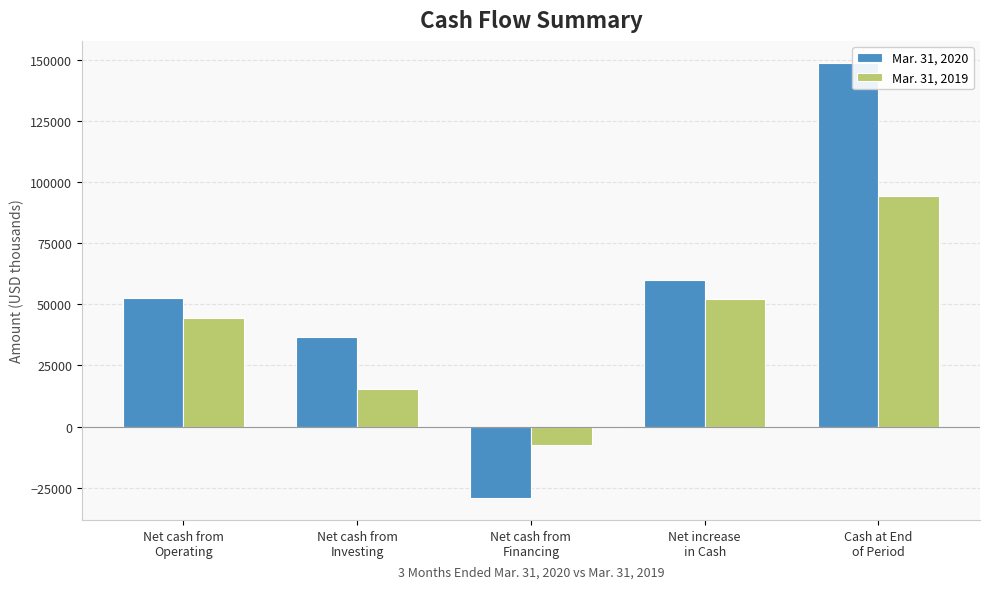

What is the average value of the Mar. 31, 2019 series?

39706